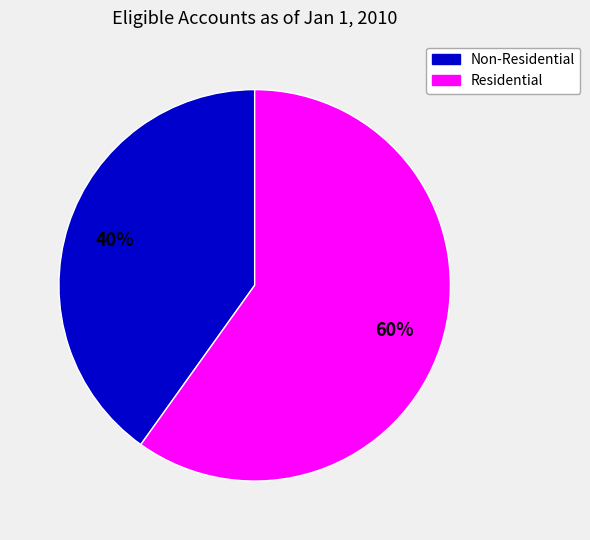

Does any single category account for the majority?

Yes